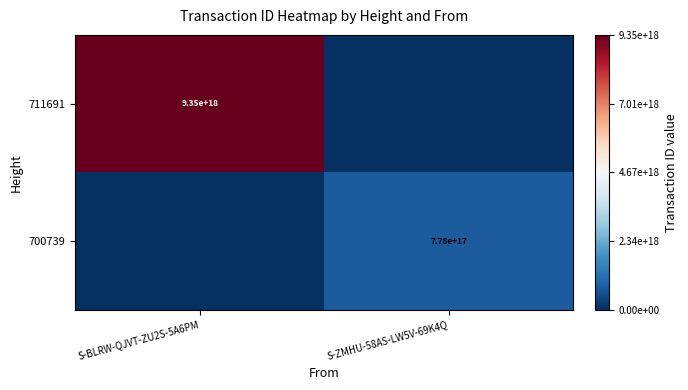

True or false: 711691 has a value of 3050201570509721600 at S-BLRW-QJVT-ZU2S-5A6PM.

False